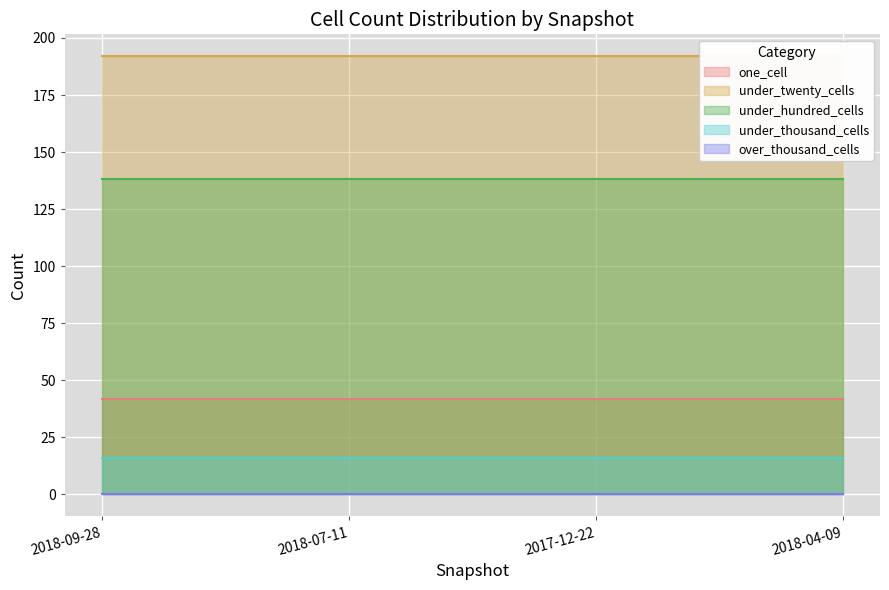

The under_thousand_cells series shows 16 at 2018-04-09. True or false?

True